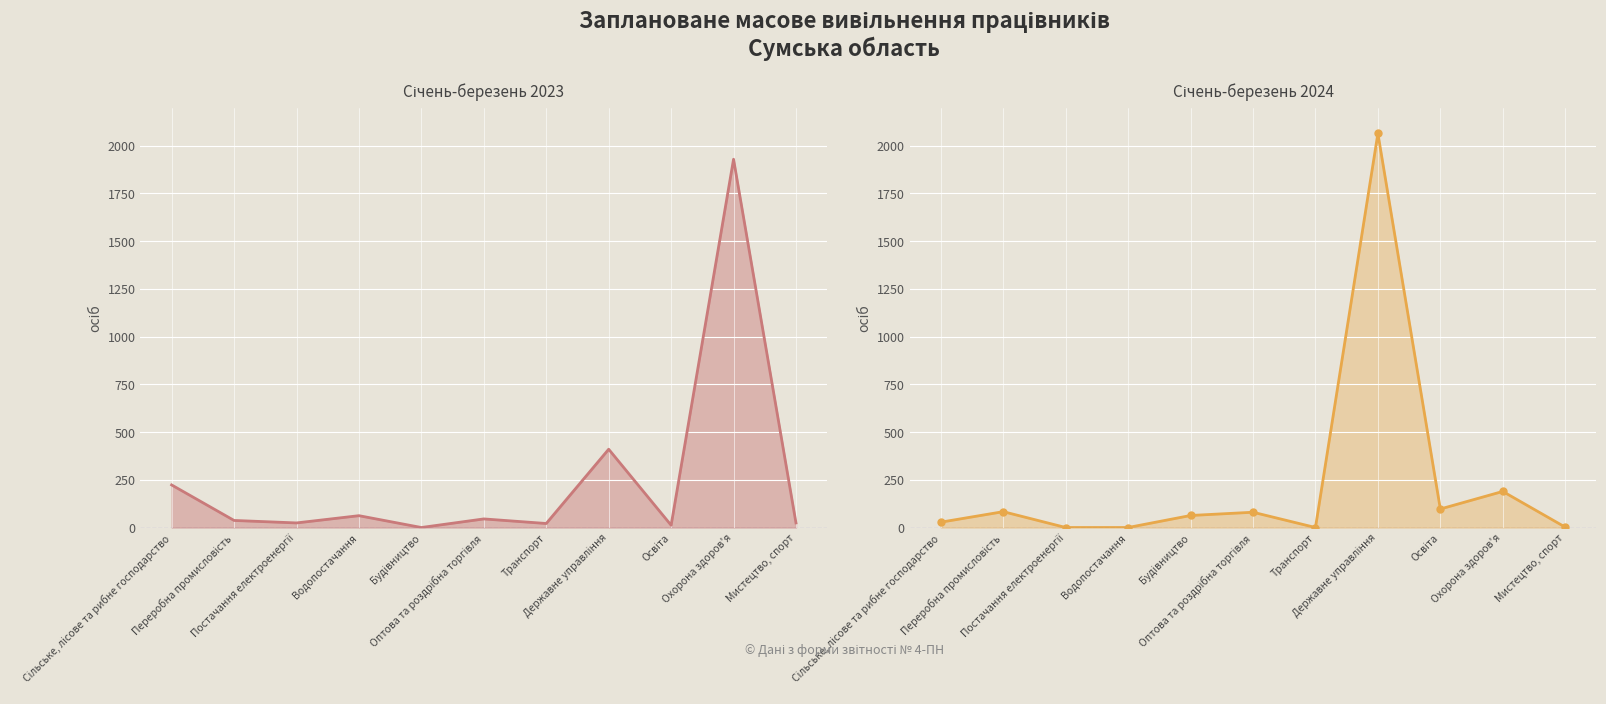

True or false: Січень-березень 2024 and Січень-березень 2023 cross at least once.

True